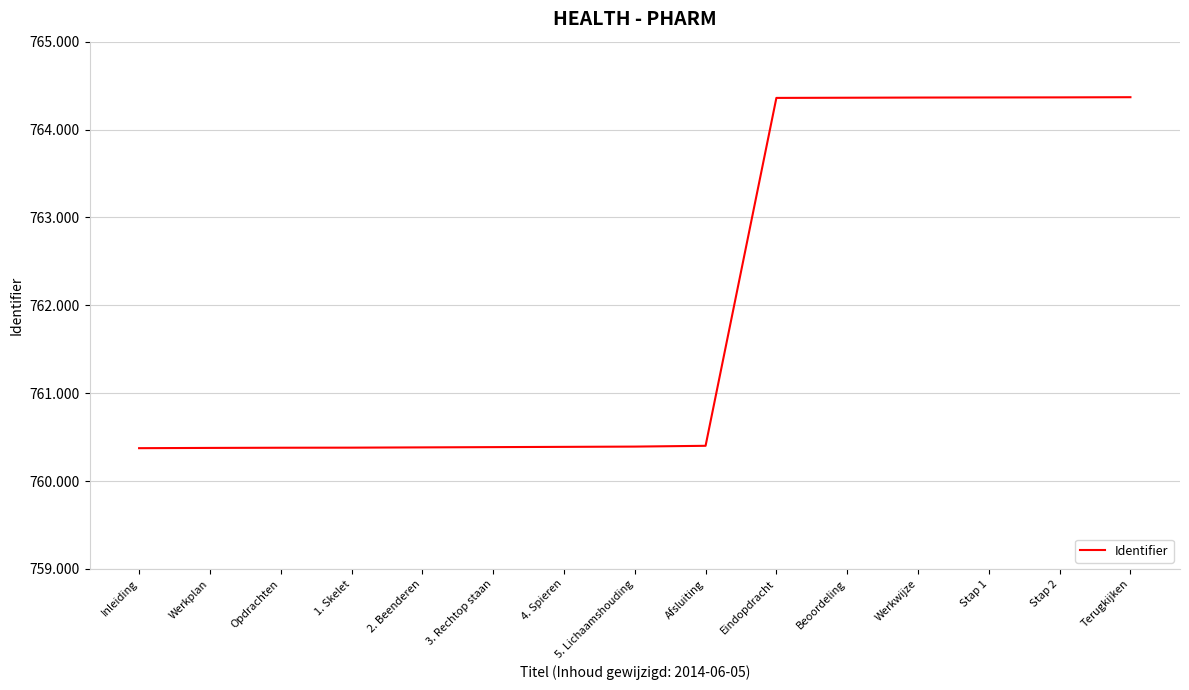

True or false: the data has more than 2 interior local peaks.

False